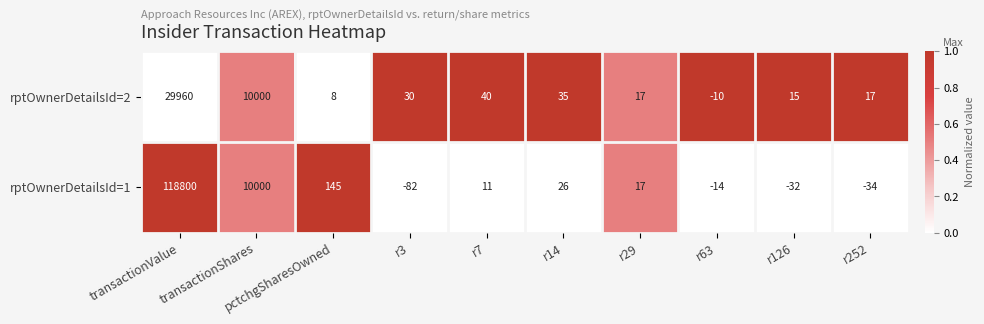

What is the total value across all series at r14?

61